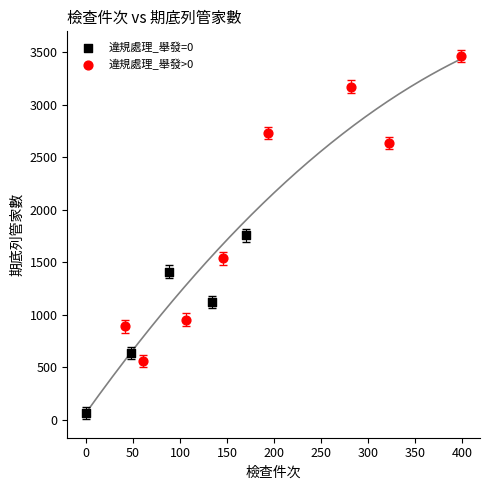

What are all the series names shown in the legend?

違規處理_舉發=0, 違規處理_舉發>0